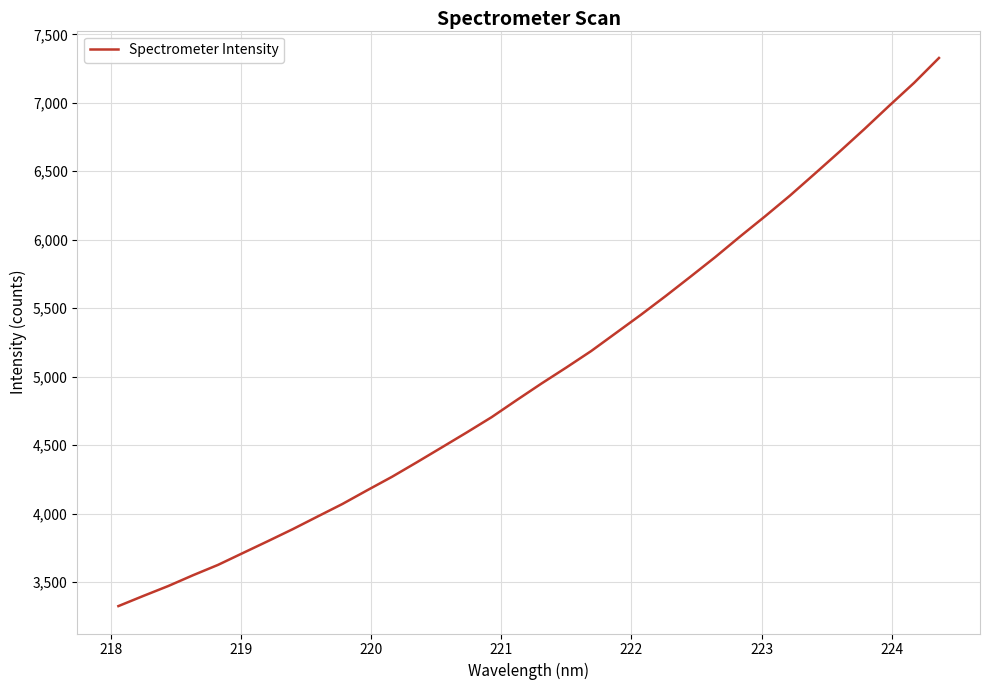

Reading right to left, what are all the values shown in this chart?

7327.4	7145.9	6979.2	6808.9	6643.8	6482.4	6322.5	6171.5	6024.9	5874.4	5730.9	5589.4	5452.1	5319.6	5187.4	5067.1	4950.1	4828.7	4705.1	4593.5	4484.8	4376.4	4270.2	4171.6	4071.1	3979.3	3886.8	3799.1	3712.9	3626.2	3551.0	3471.8	3399.6	3325.5